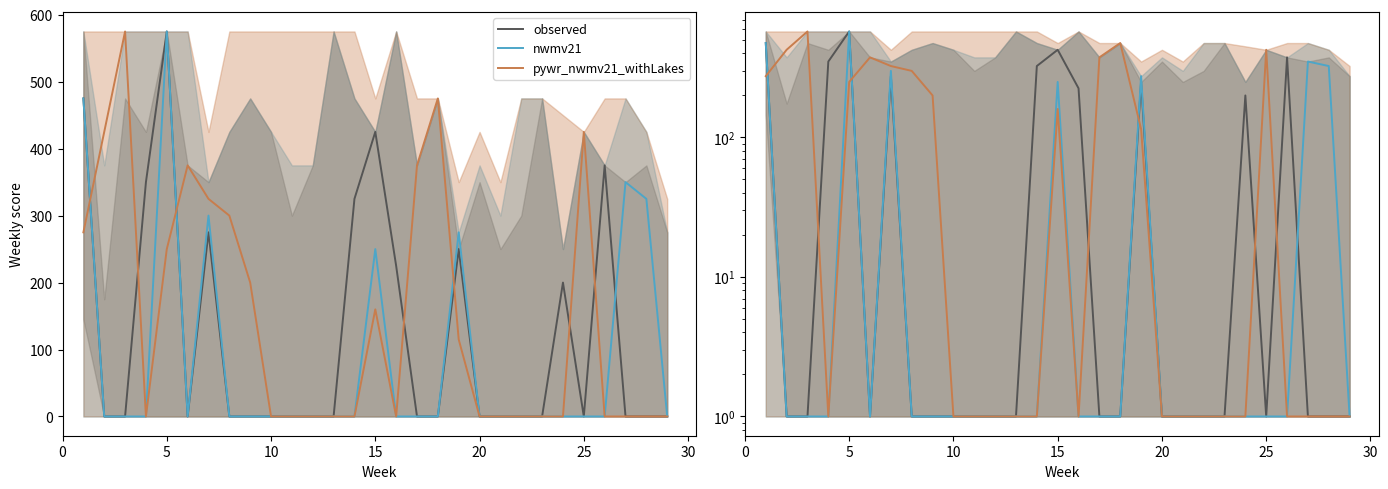

True or false: nwmv21 has more than 2 interior local peaks.

True